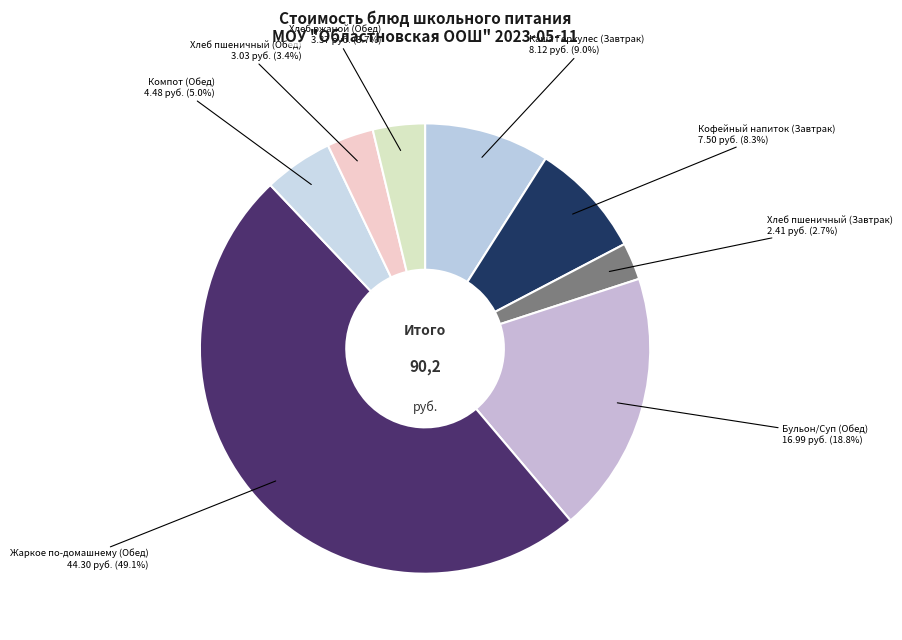

What is the ratio of the value at Кофейный напиток (Завтрак) to the value at Бульон/Суп (Обед)?

0.4